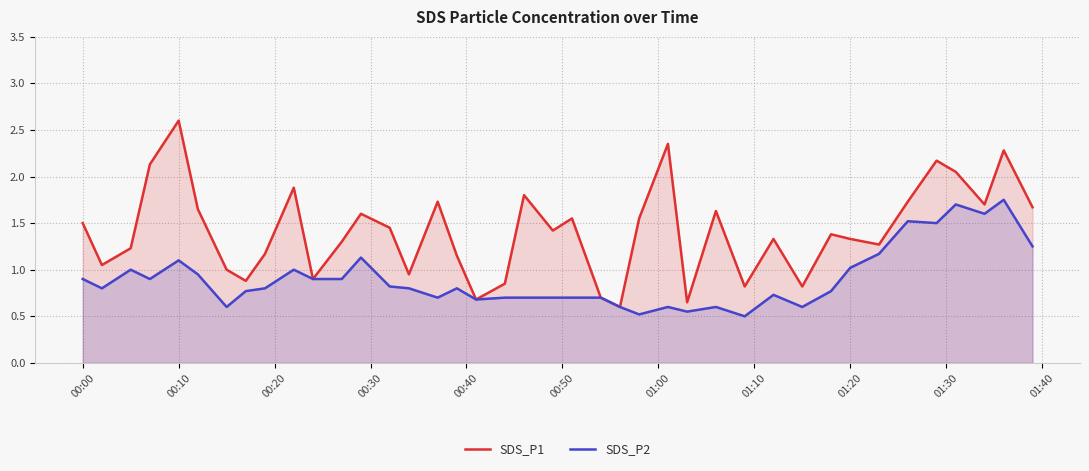

Rank the series at 01:20 from lowest to highest value.

SDS_P2, SDS_P1